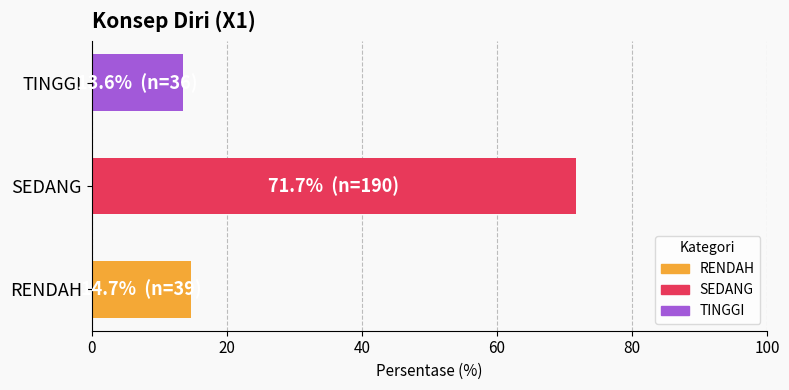

What is the maximum value shown in the chart?

71.7